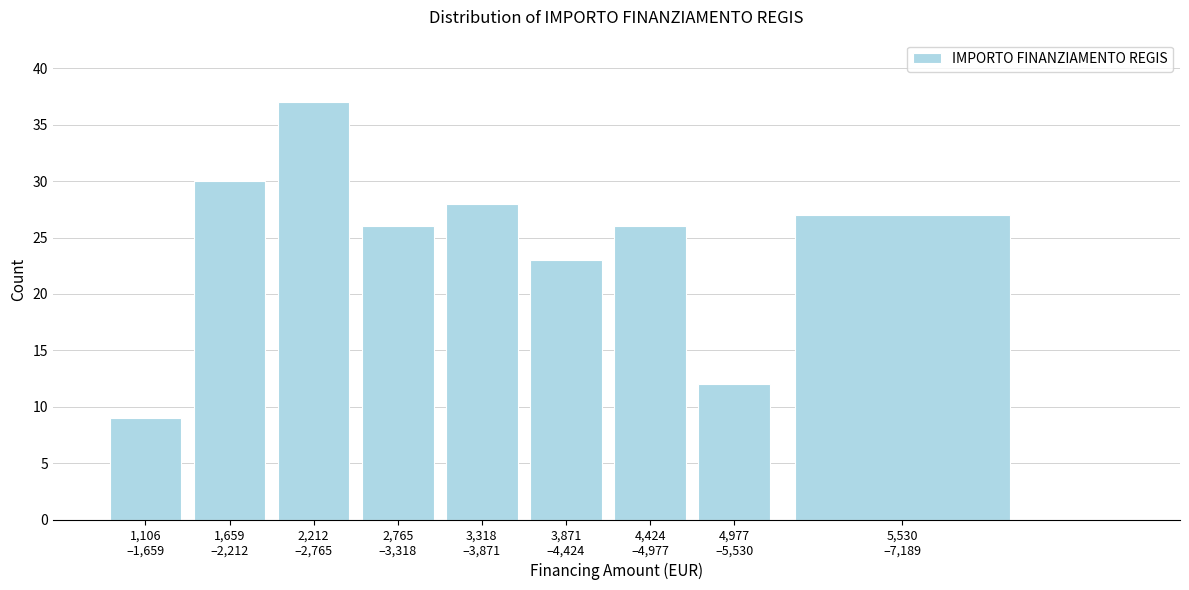

Reading right to left, what are all the values shown in this chart?

27	12	26	23	28	26	37	30	9